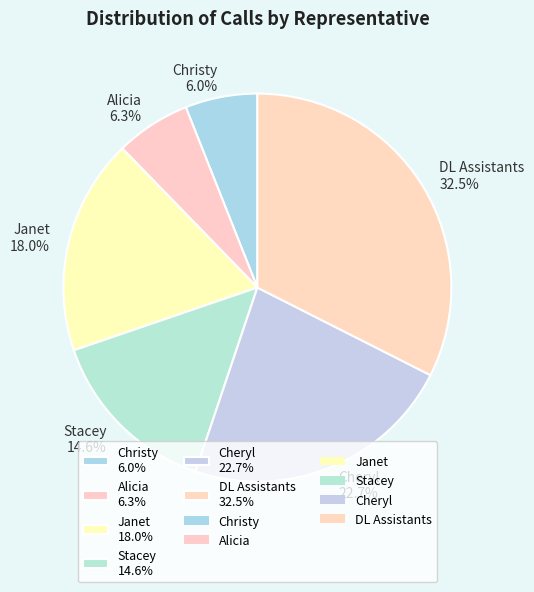

What portion of the pie excludes Alicia 6.3%?

93.7%